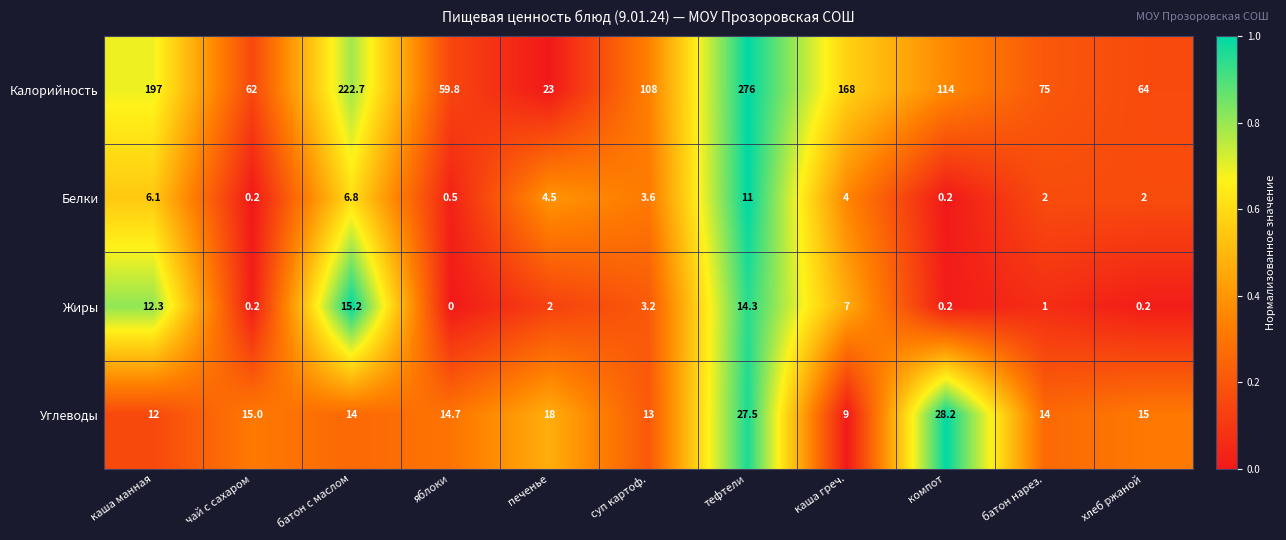

Between суп картоф. and батон нарез., which series saw the biggest shift?

Калорийность